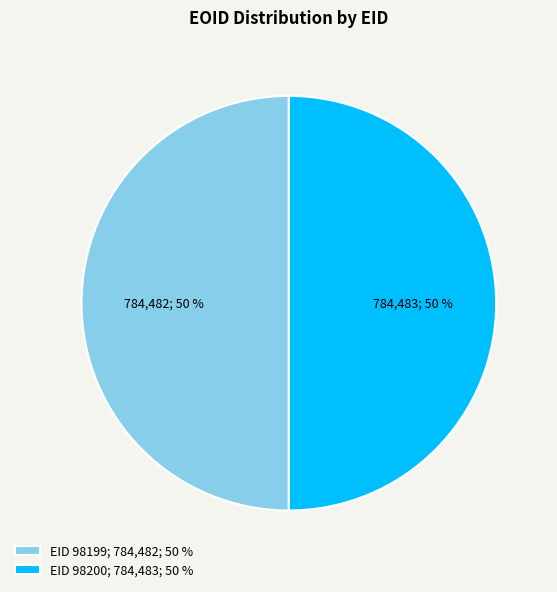

To the nearest percent, what is the average slice percentage?

50%